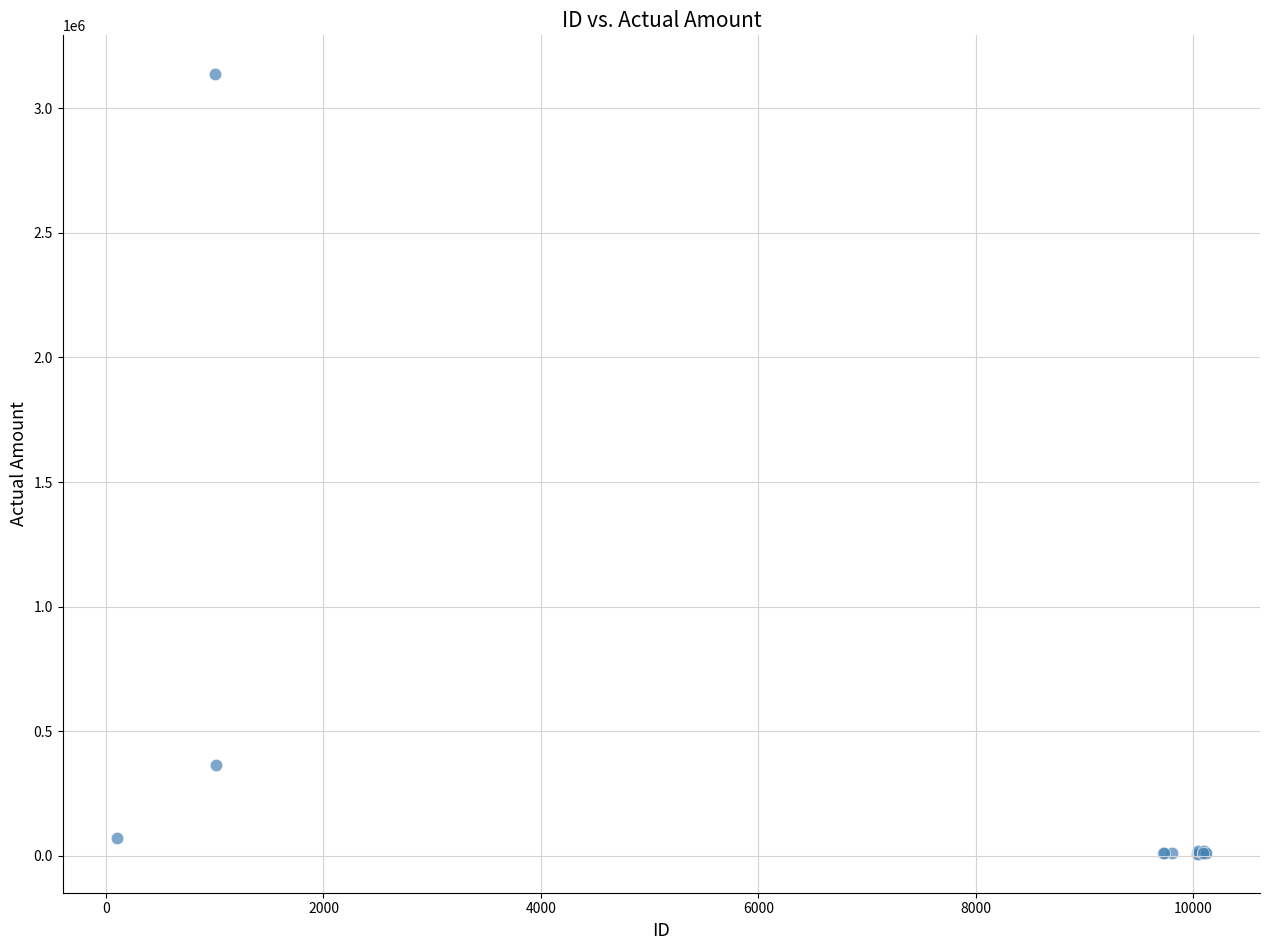

What Y value in the scatter plot is closest to 1572261?

362963